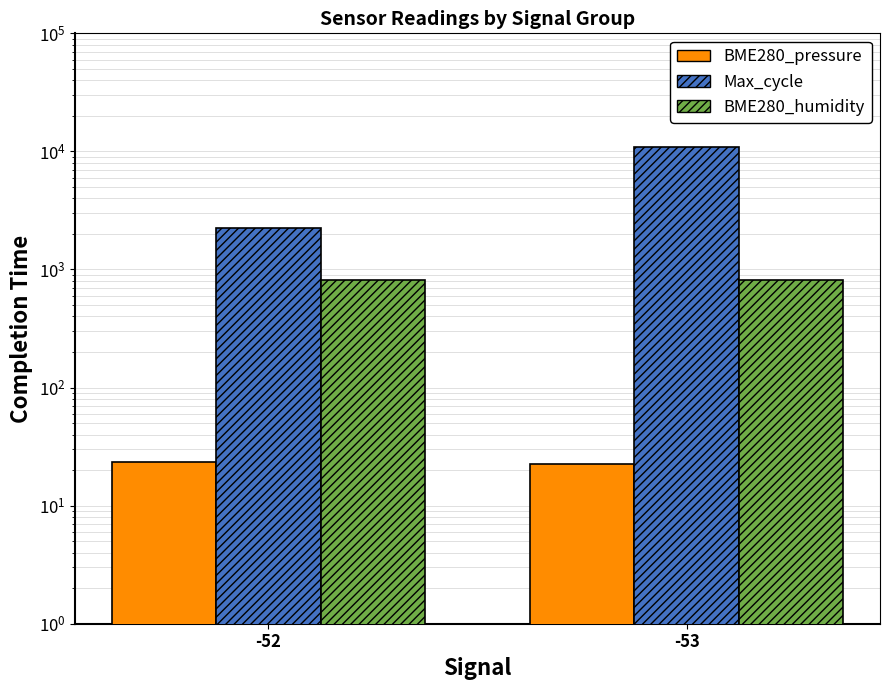

Does the chart contain any negative values?

No